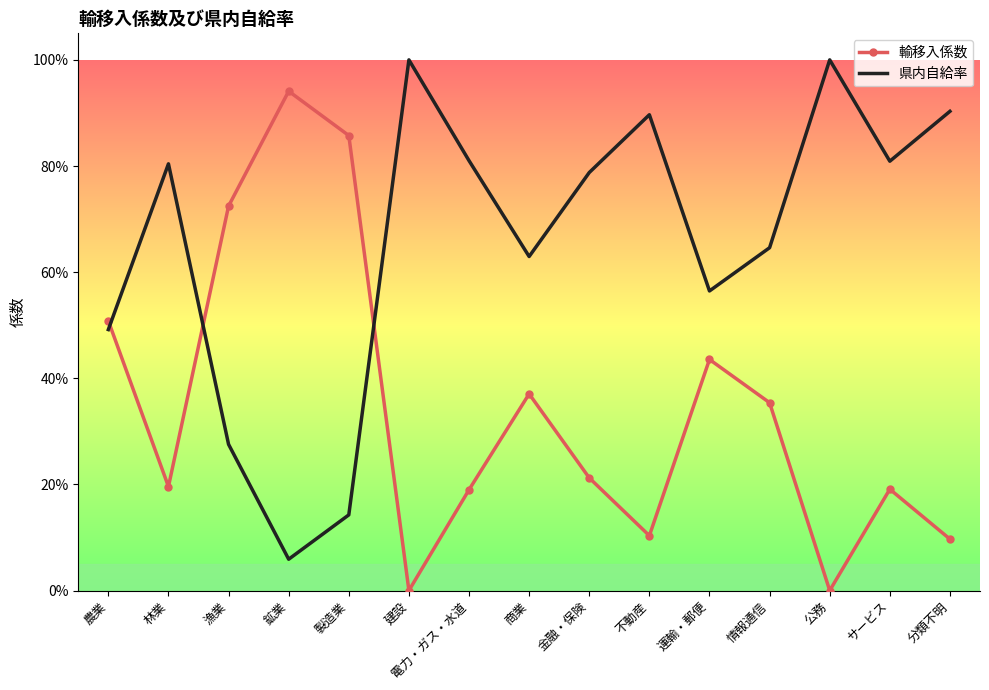

What is the difference between the maximum and minimum values in the 県内自給率 series?

0.9